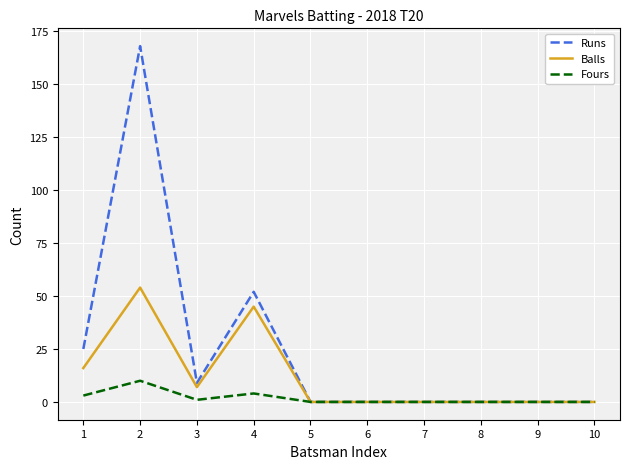

What is the total value across all series at 4?

101